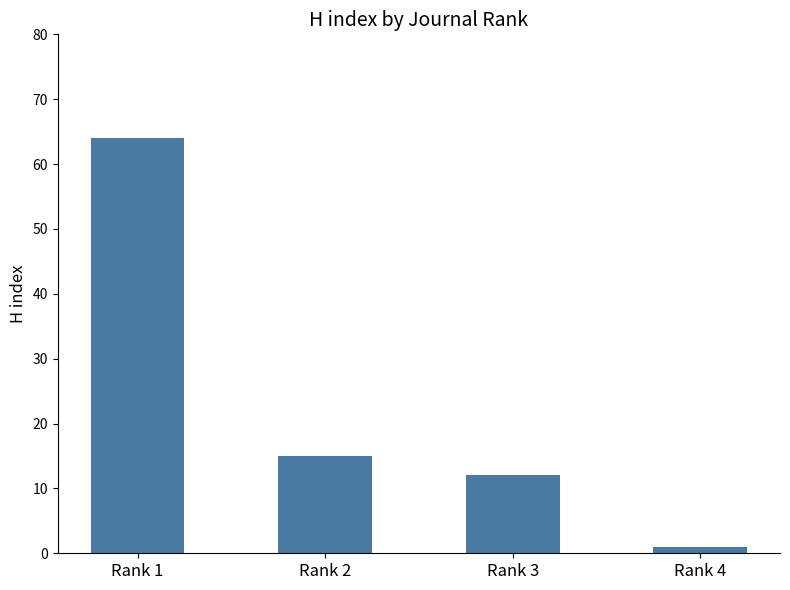

Are the bars grouped side by side (vs. stacked)?

No